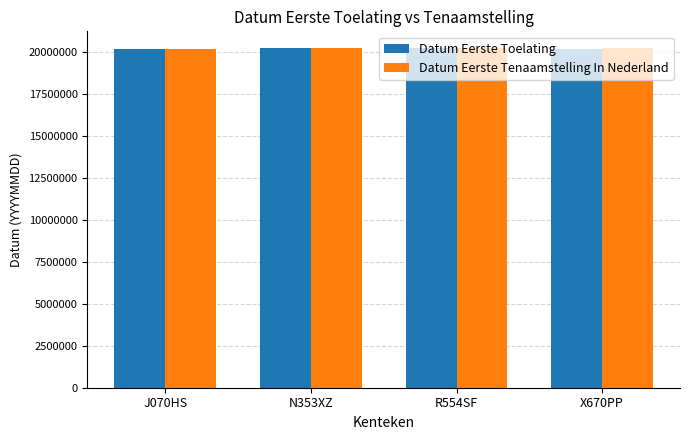

What is the greatest value displayed?

20231228